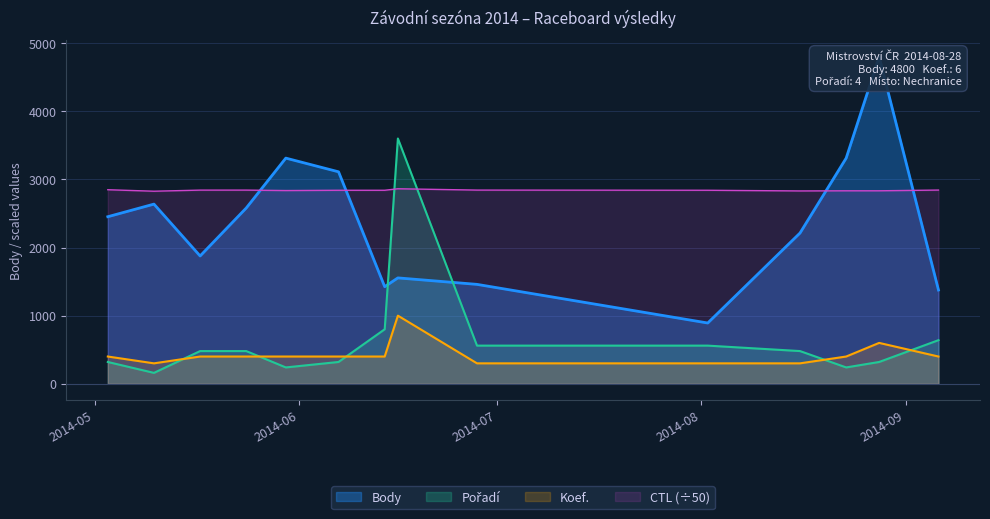

What is the total value across all series at 2014-06-14?

5465.1